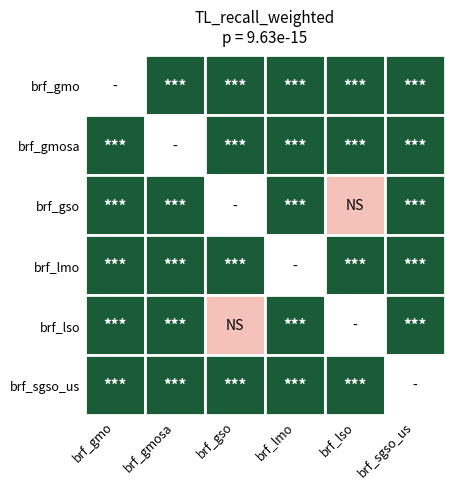

Reading left to right, list all the values displayed in this chart.

I: 0=0	1=1	2=1	3=1	4=1	5=1
J: 0=1	1=0	2=1	3=1	4=1	5=1
K: 0=1	1=1	2=0	3=1	4=0	5=1
L: 0=1	1=1	2=1	3=0	4=1	5=1
M: 0=1	1=1	2=0	3=1	4=0	5=1
N: 0=1	1=1	2=1	3=1	4=1	5=0